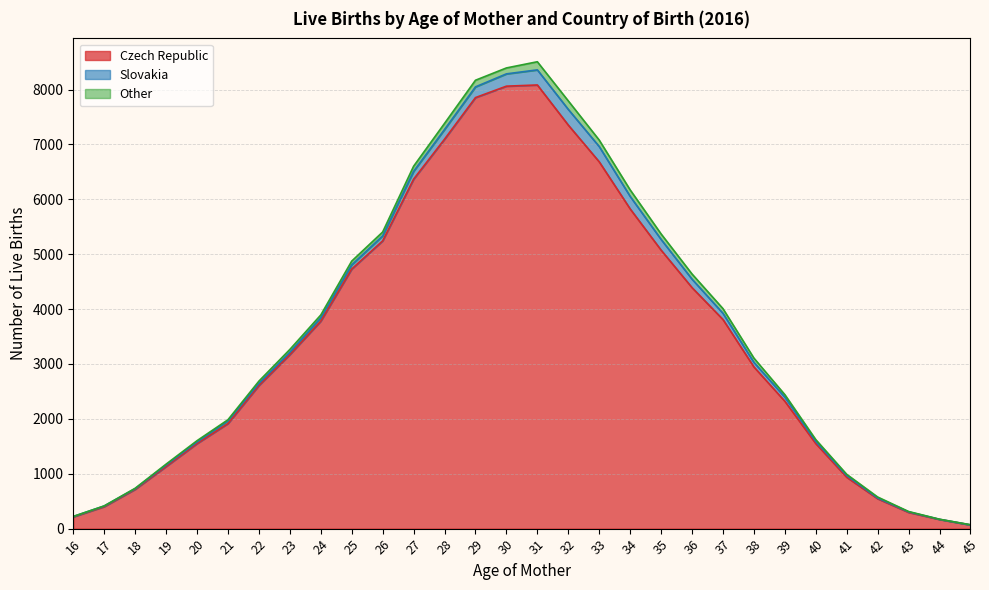

True or false: Czech Republic and Slovakia intersect in this chart.

False